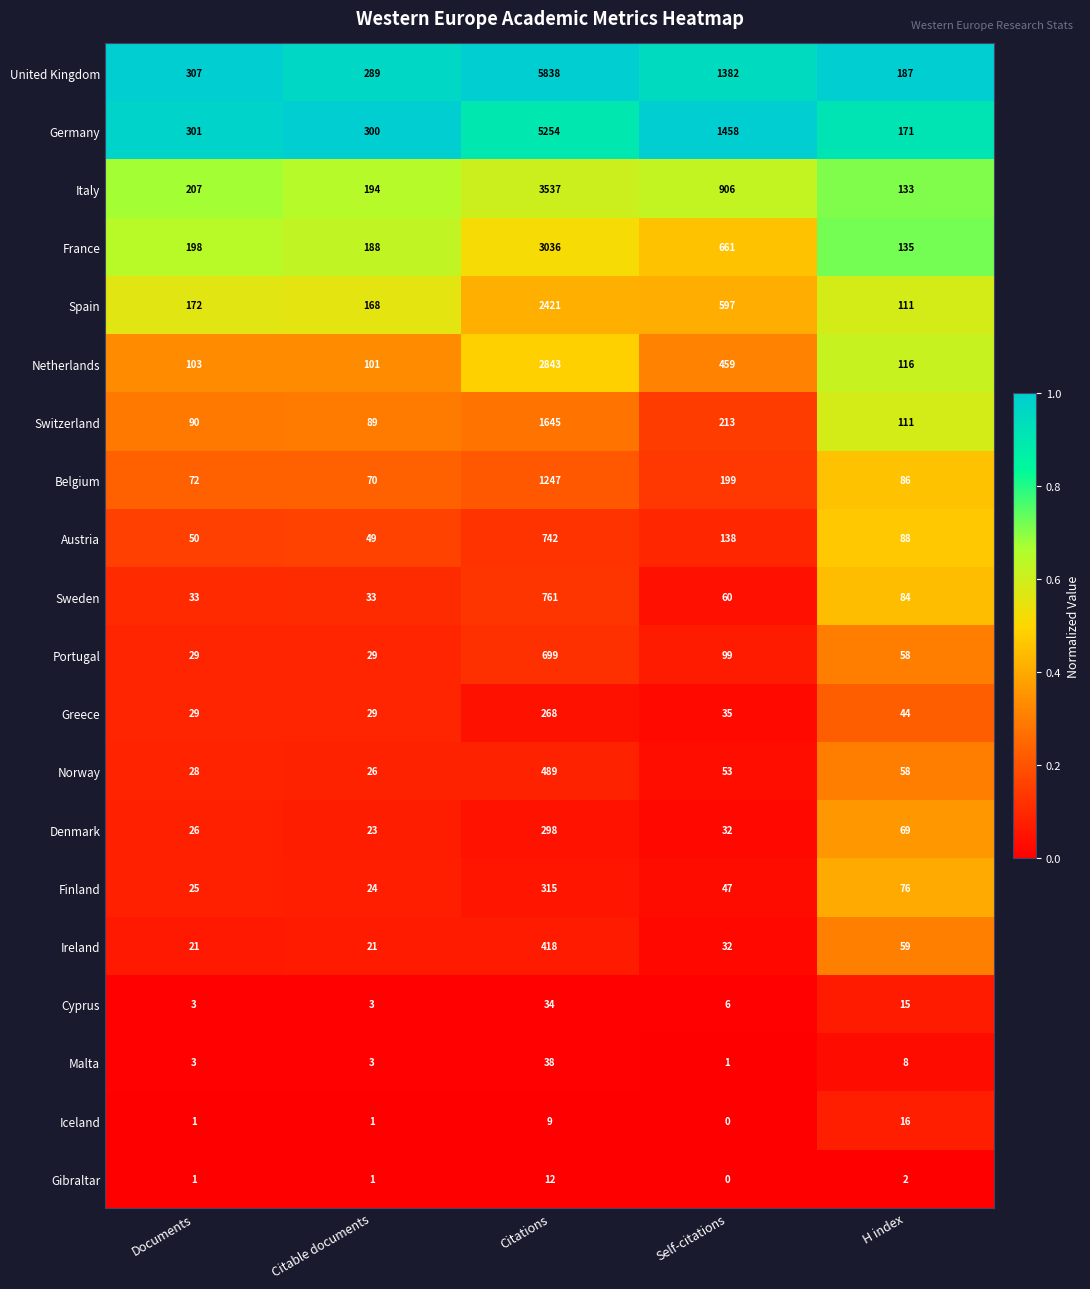

Where is Austria nearest to the value 395?

Self-citations